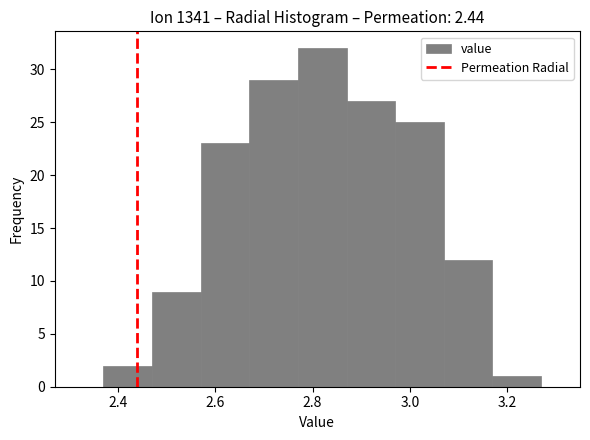

Reading left to right, transcribe this chart: for each bar, give the range it covers on the x-axis and its height. Neither the bar edges nor the heights are printed on the chart, so give them approximately, as read against the axes.

2.37 to 2.47: 2
2.47 to 2.57: 9
2.57 to 2.67: 23
2.67 to 2.77: 29
2.77 to 2.87: 32
2.87 to 2.97: 27
2.97 to 3.07: 25
3.07 to 3.17: 12
3.17 to 3.27: 1